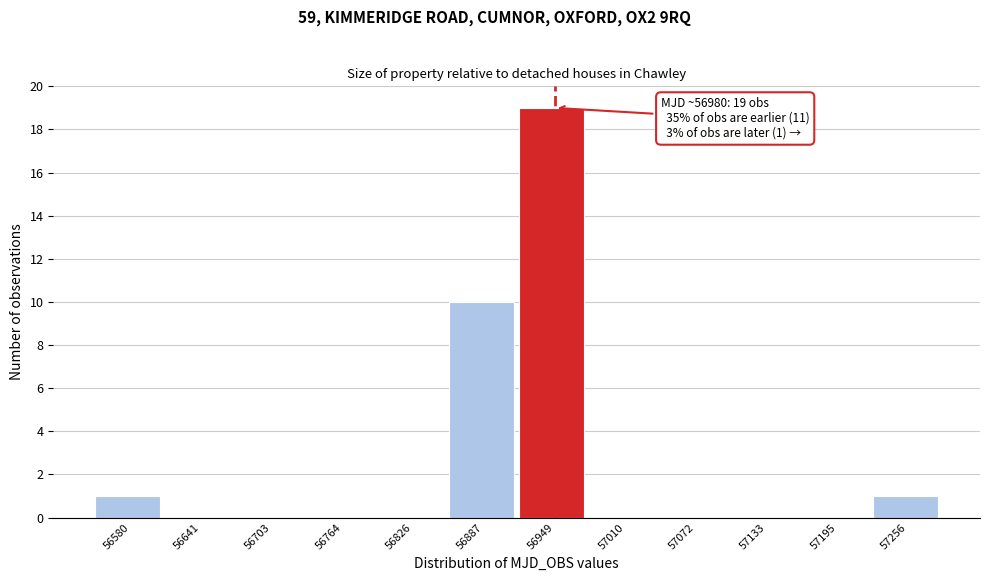

Reading right to left, list all the values displayed in this chart.

57256=1	57195=0	57133=0	57072=0	57010=0	56949=19	56887=10	56826=0	56764=0	56703=0	56641=0	56580=1